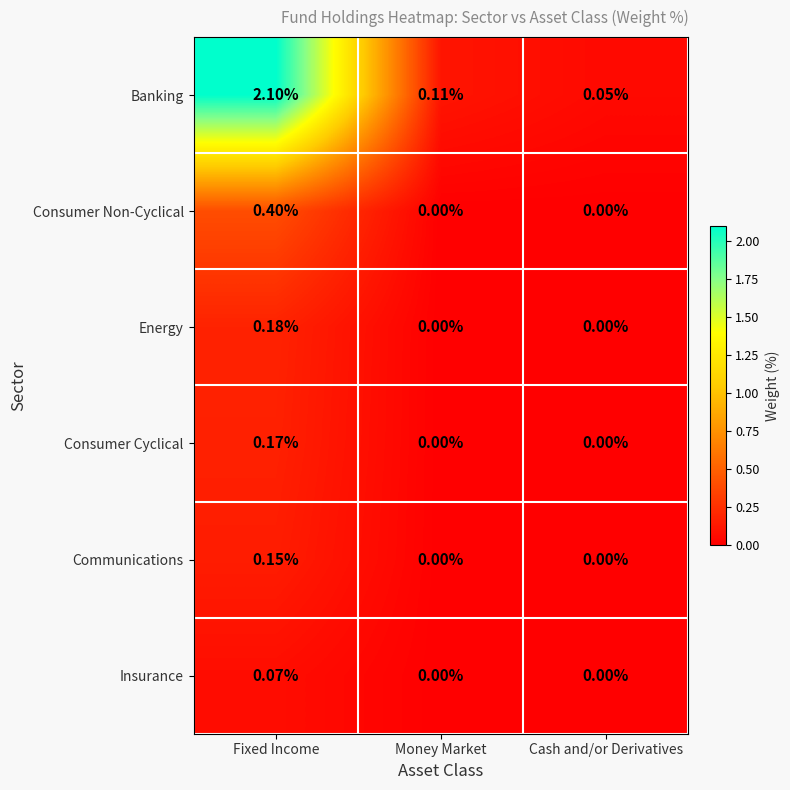

List the series in order of their peak value, highest first.

Banking, Consumer Non-Cyclical, Energy, Consumer Cyclical, Communications, Insurance